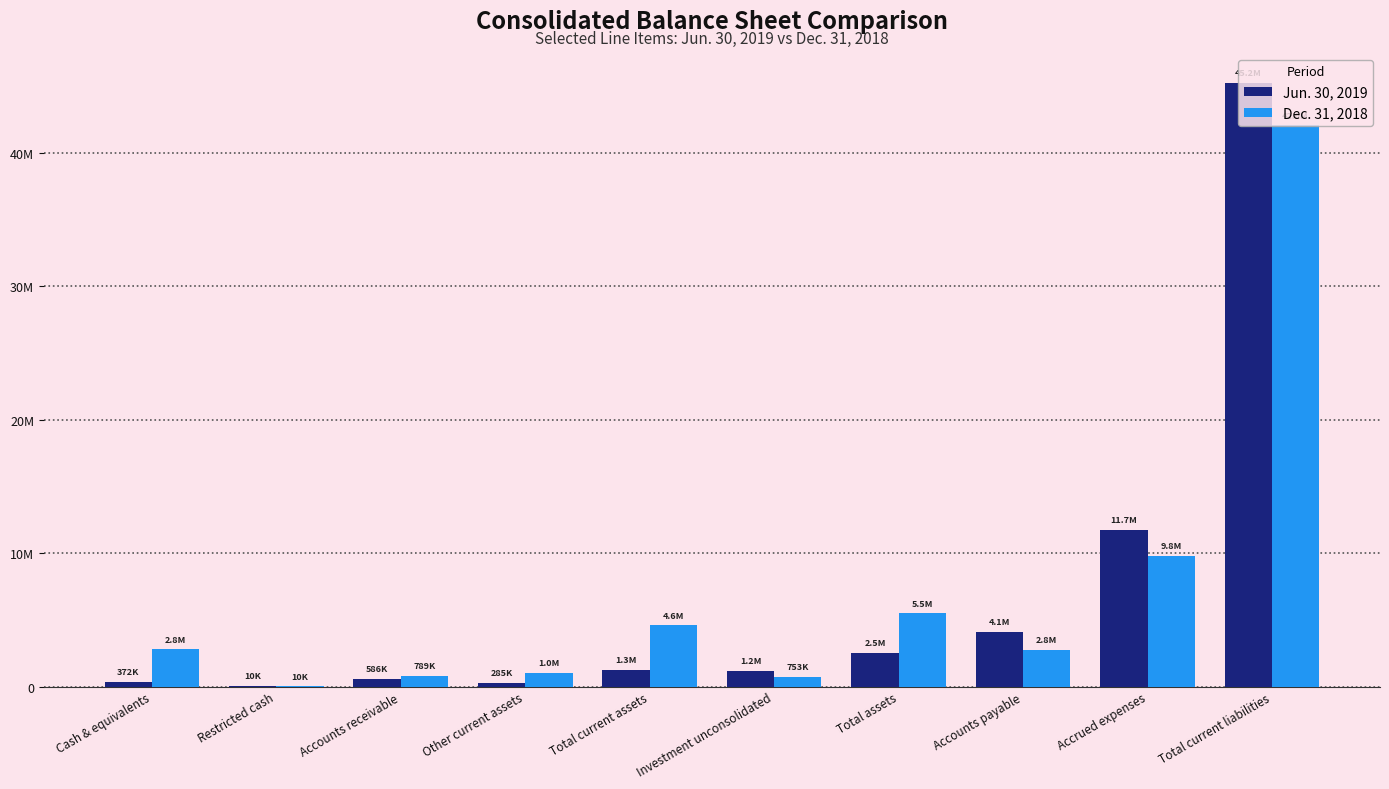

Is it true that Jun. 30, 2019 equals 1254285 at Total current assets?

True